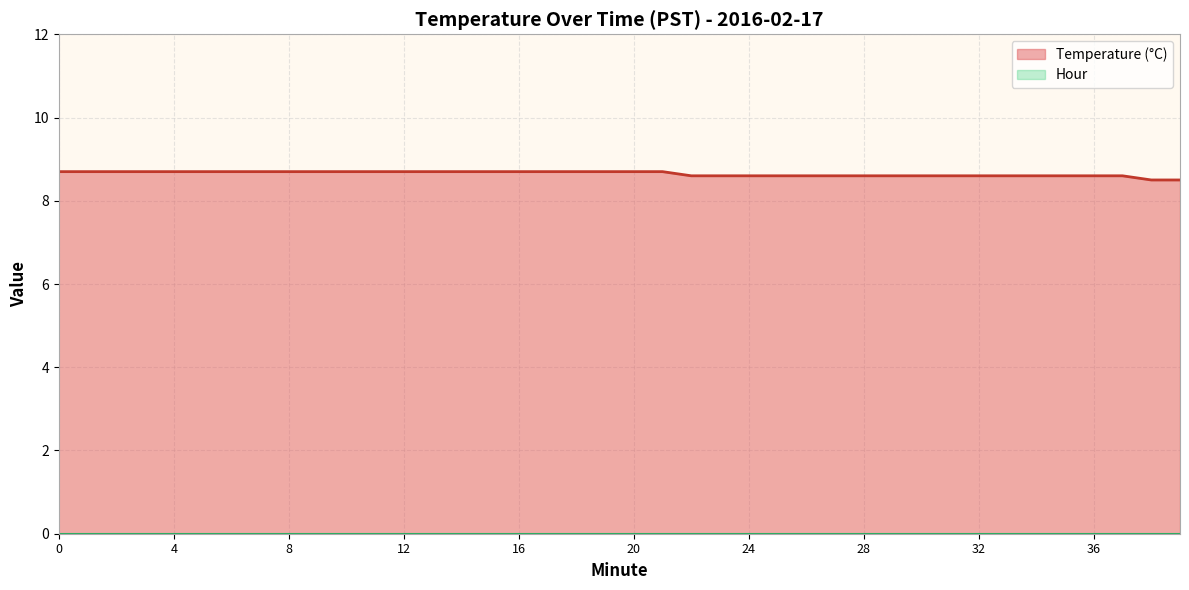

Does the chart display data point markers on the line(s)?

No